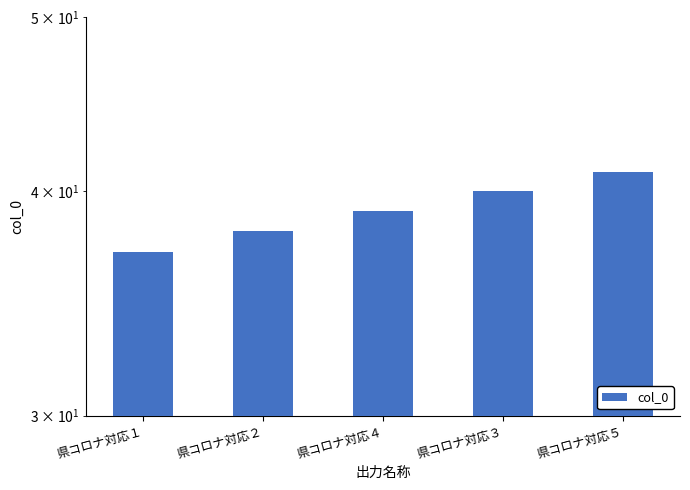

Which has a higher value, 県コロナ対応１ or 県コロナ対応２?

県コロナ対応２